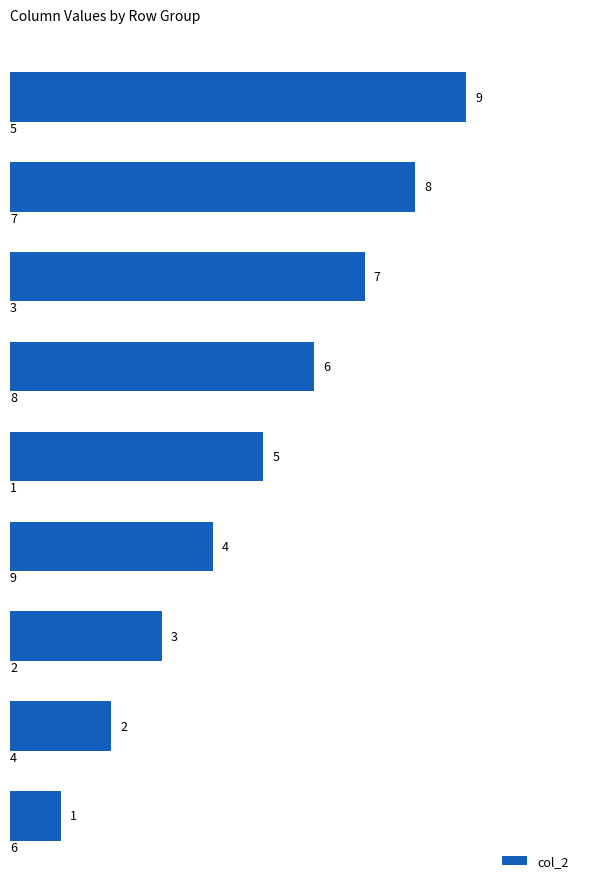

What is the difference between the maximum and minimum values?

8